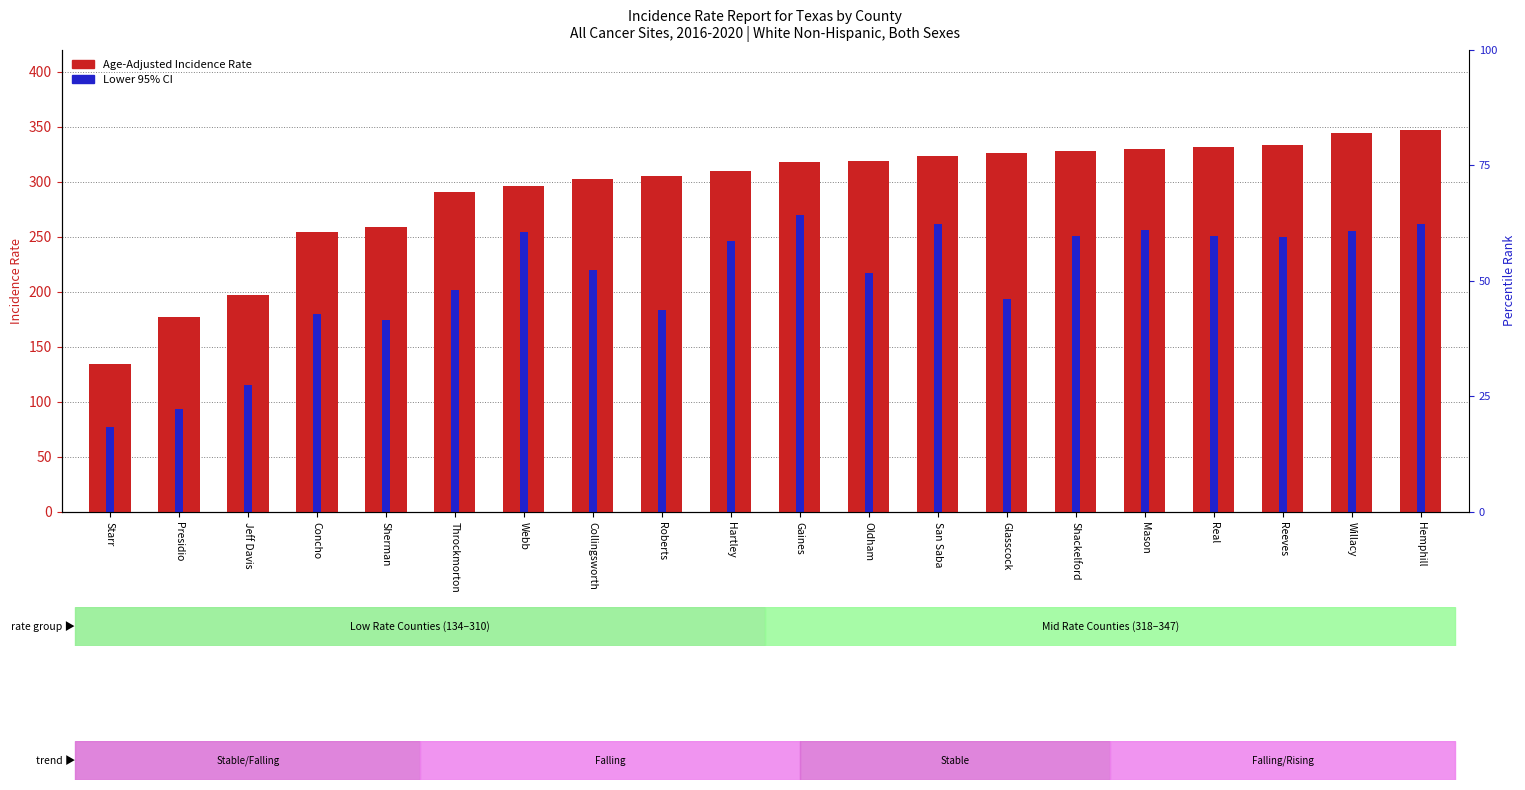

Which series changed the most between Oldham and San Saba?

Lower 95% CI